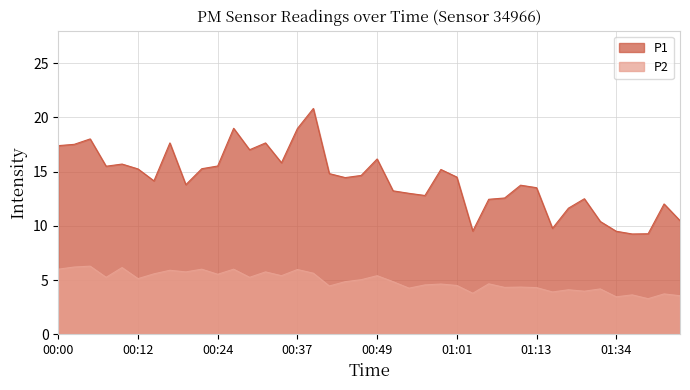

What is the label of the 31st point from the right?

00:22